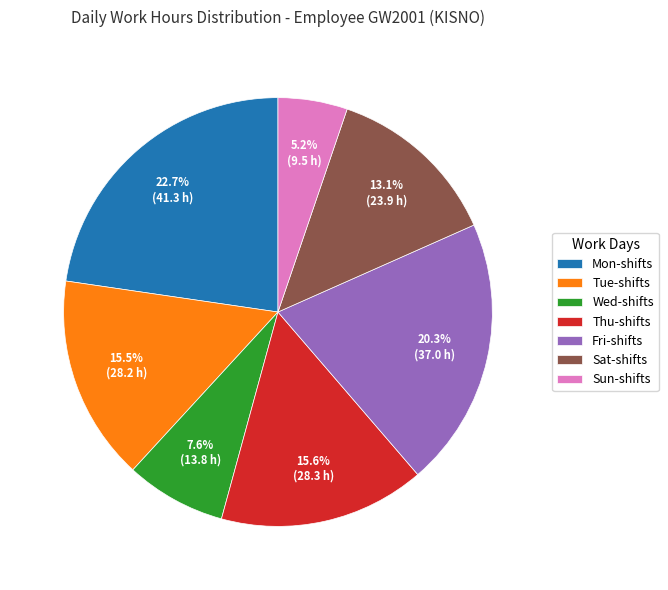

What is the total percentage of Wed-shifts and Sat-shifts?

20.7%